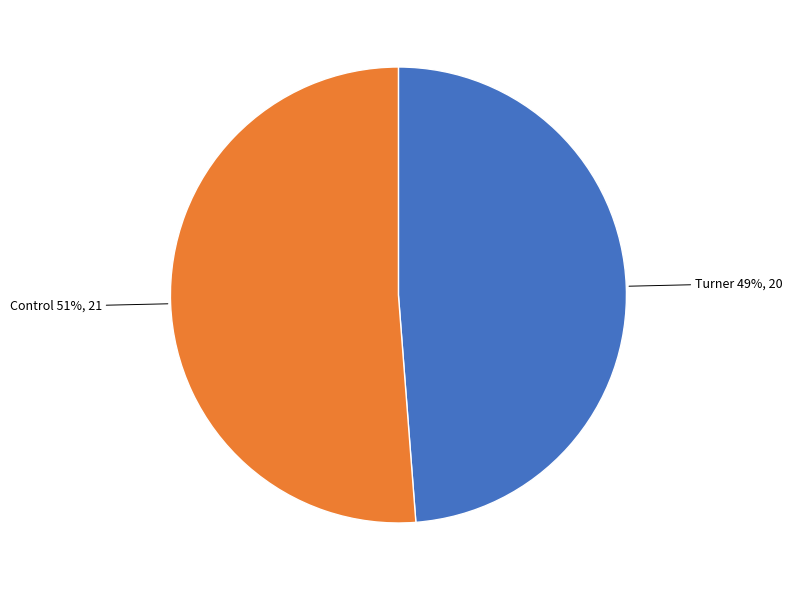

Is there any slice that represents more than half of the pie?

Yes